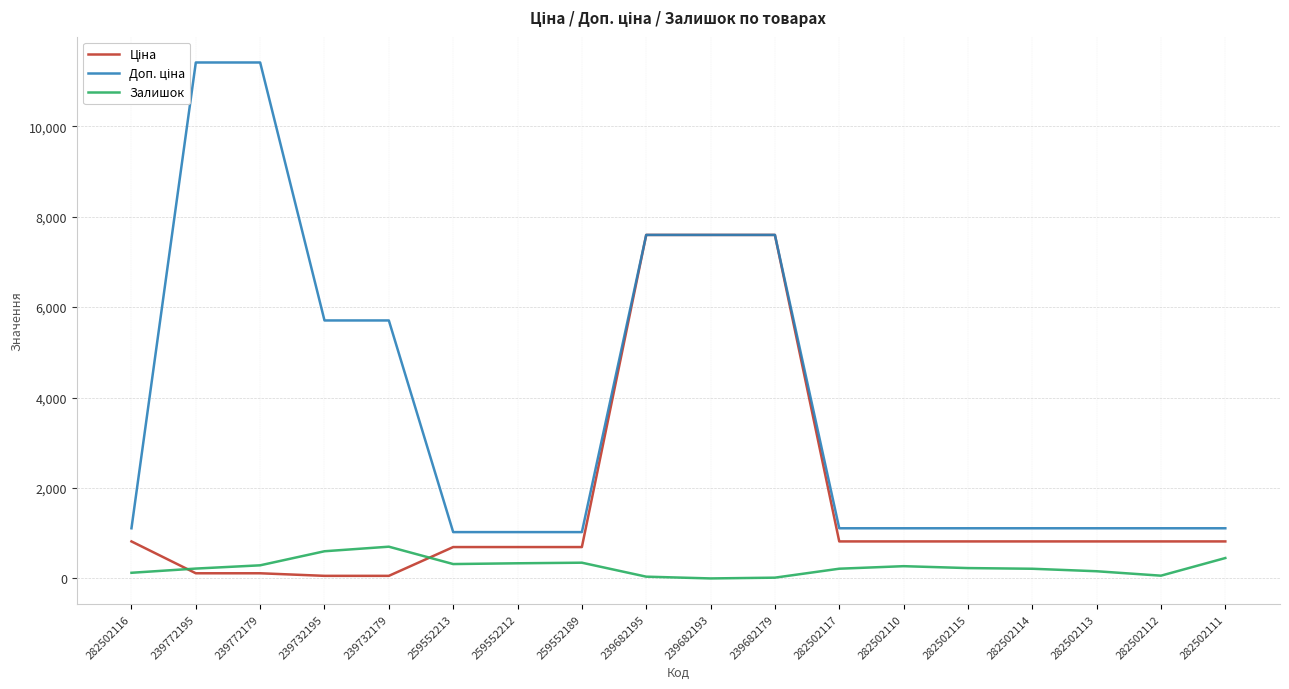

What is the difference between the Ціна values at 282502112 and 259552212?

124.8